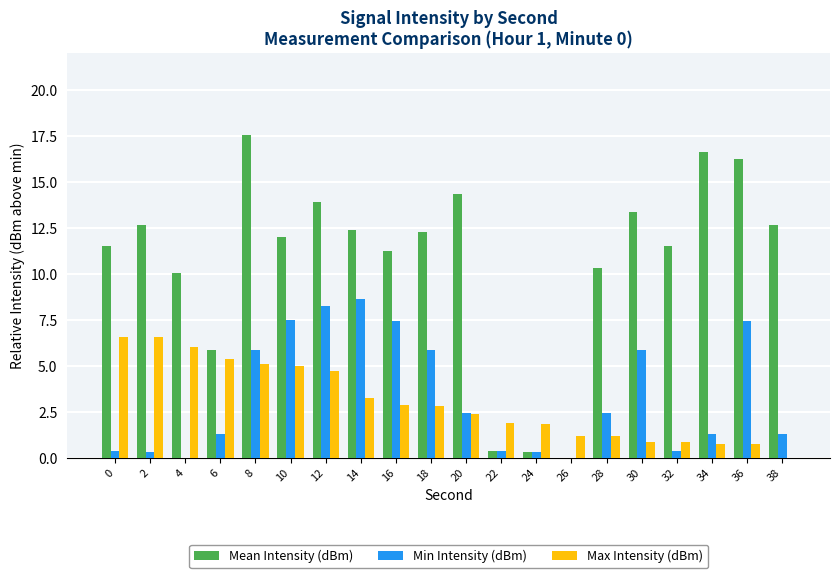

Which series changed the most between 30 and 32?

Min Intensity (dBm)